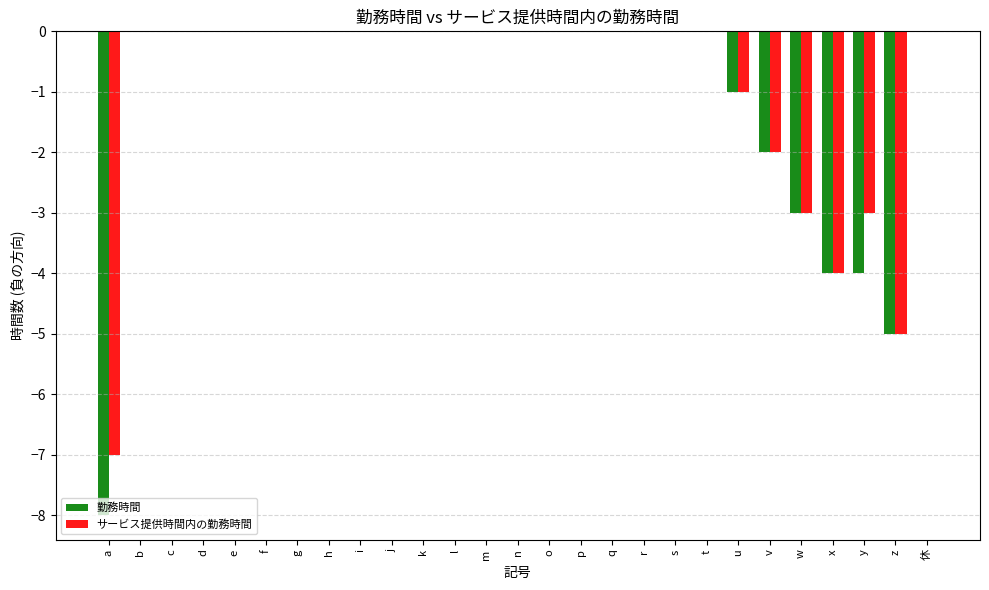

Reading left to right, list all the values displayed in this chart.

勤務時間: -8	0	0	0	0	0	0	0	0	0	0	0	0	0	0	0	0	0	0	0	-1	-2	-3	-4	-4	-5	0
サービス提供時間内の勤務時間: -7	0	0	0	0	0	0	0	0	0	0	0	0	0	0	0	0	0	0	0	-1	-2	-3	-4	-3	-5	0